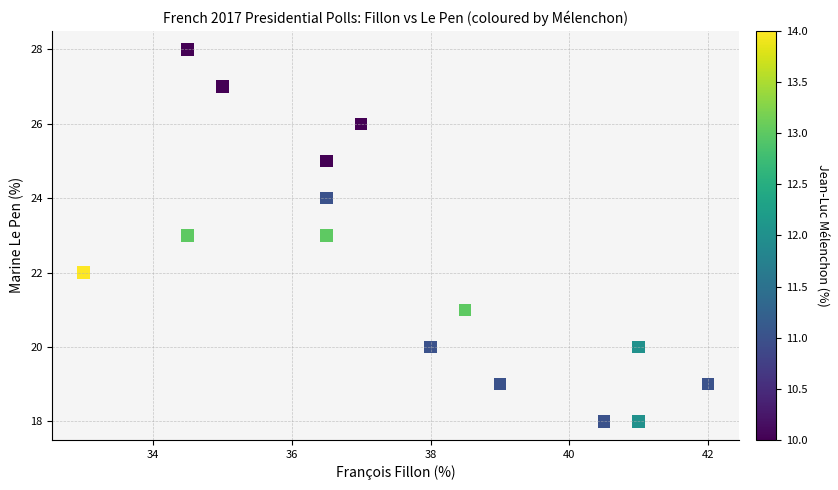

What is the range of Y values (max minus min)?

10